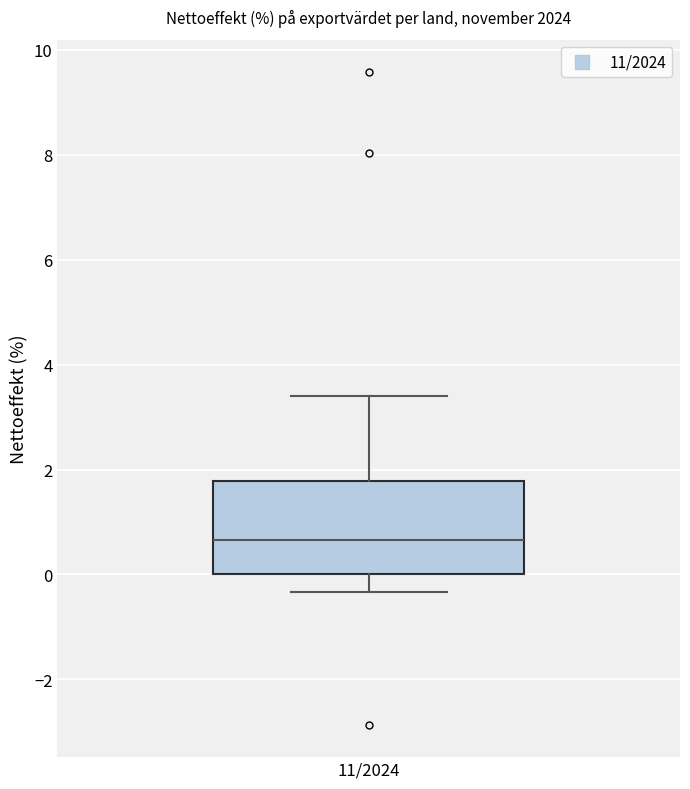

Transcribe this box plot: give where the median line is, the range the box spans, and where the two whiskers end, as read against the y-axis. The values are not printed on the chart, so give them approximately, as read against the axis.

median 0.6, box 0.0 to 1.8, whiskers -0.4 to 3.4